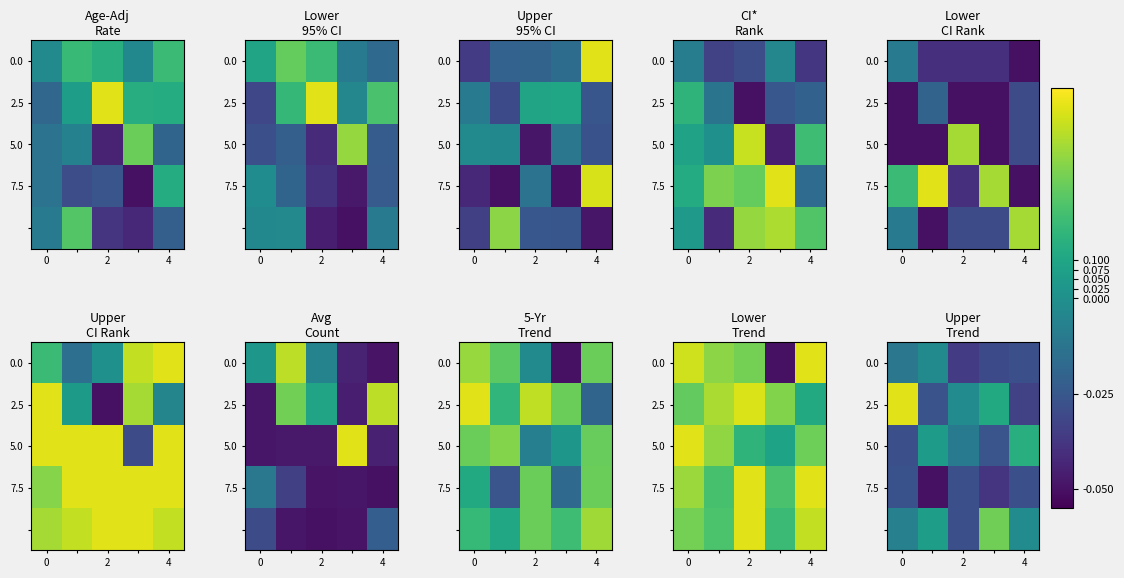

The value of 0.0 at 0 is -0.0. True or false?

False